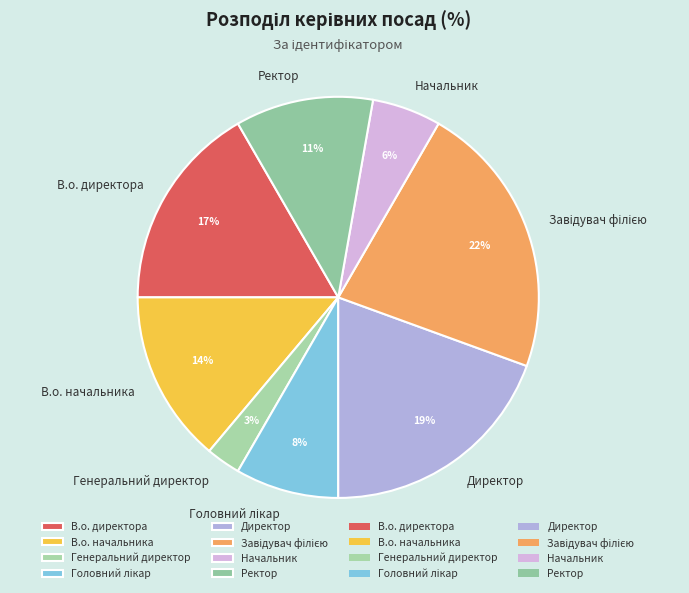

Is the sum of В.о. директора and Начальник greater than half?

No